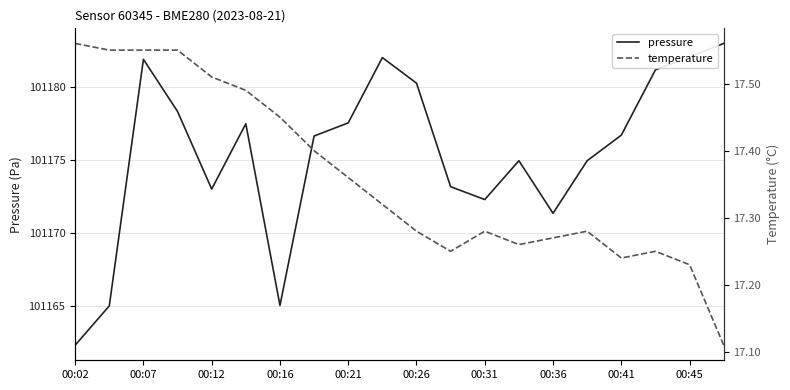

Does the chart have visible grid lines?

Yes